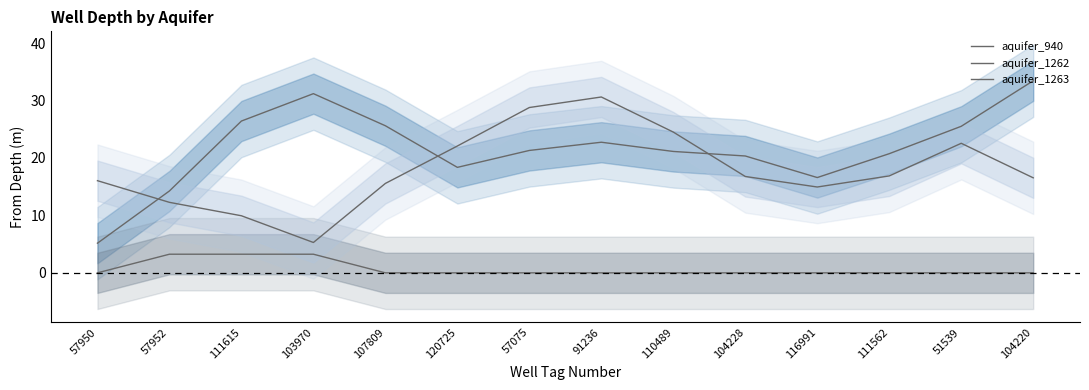

Which category has the highest value across all series?

104220